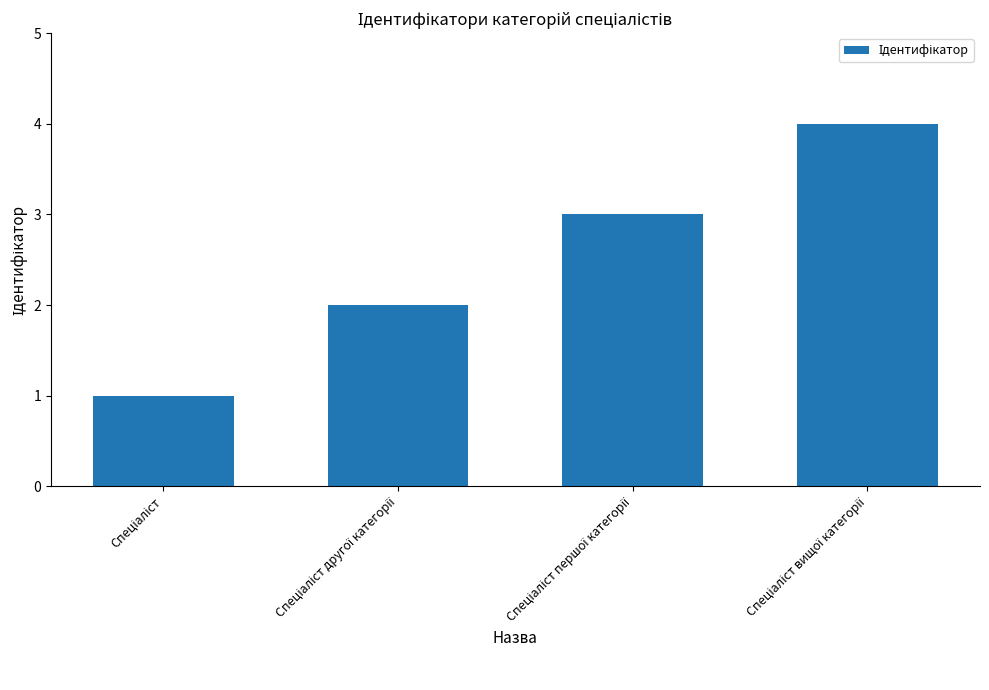

What is the greatest value displayed?

4